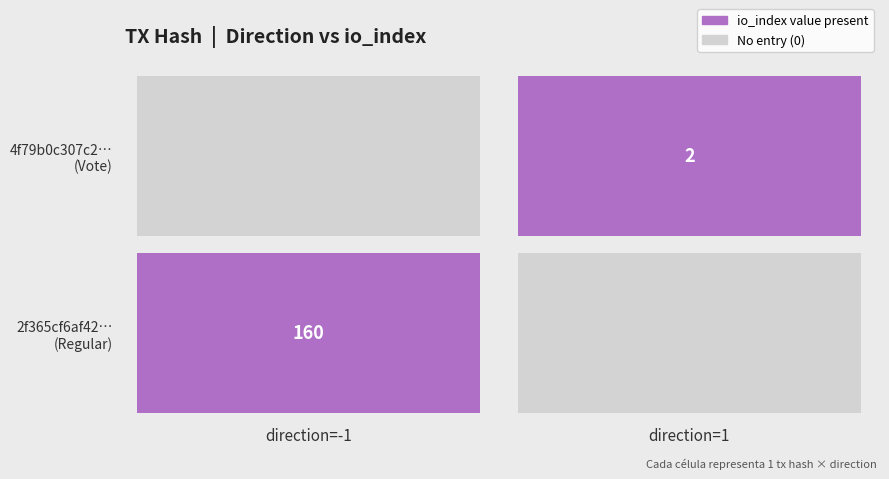

Reading right to left, transcribe all the data shown in this chart.

2f365cf6af42f324532118ecad800afebdf750d: io_index=160	direction=-1
4f79b0c307c236b8e621808bdb8917cedf69acc: io_index=2	direction=1